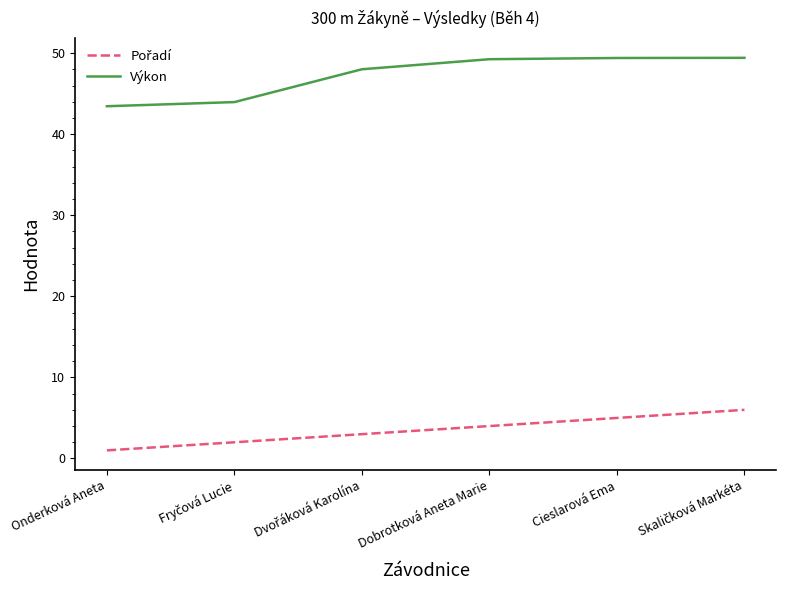

What is the difference between the maximum and minimum values in the Výkon series?

6.0